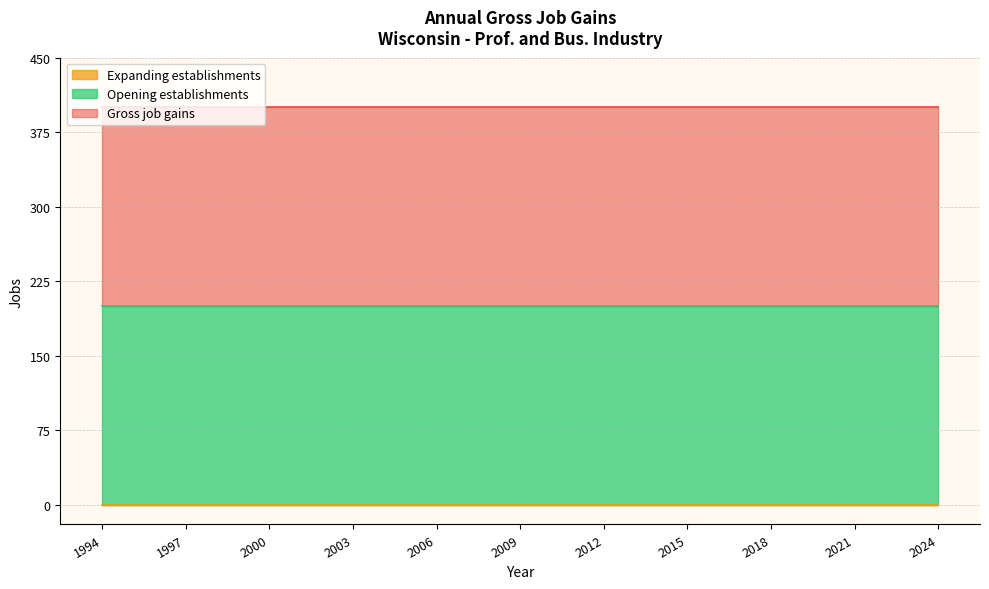

At which label is Opening establishments closest to 200?

1994